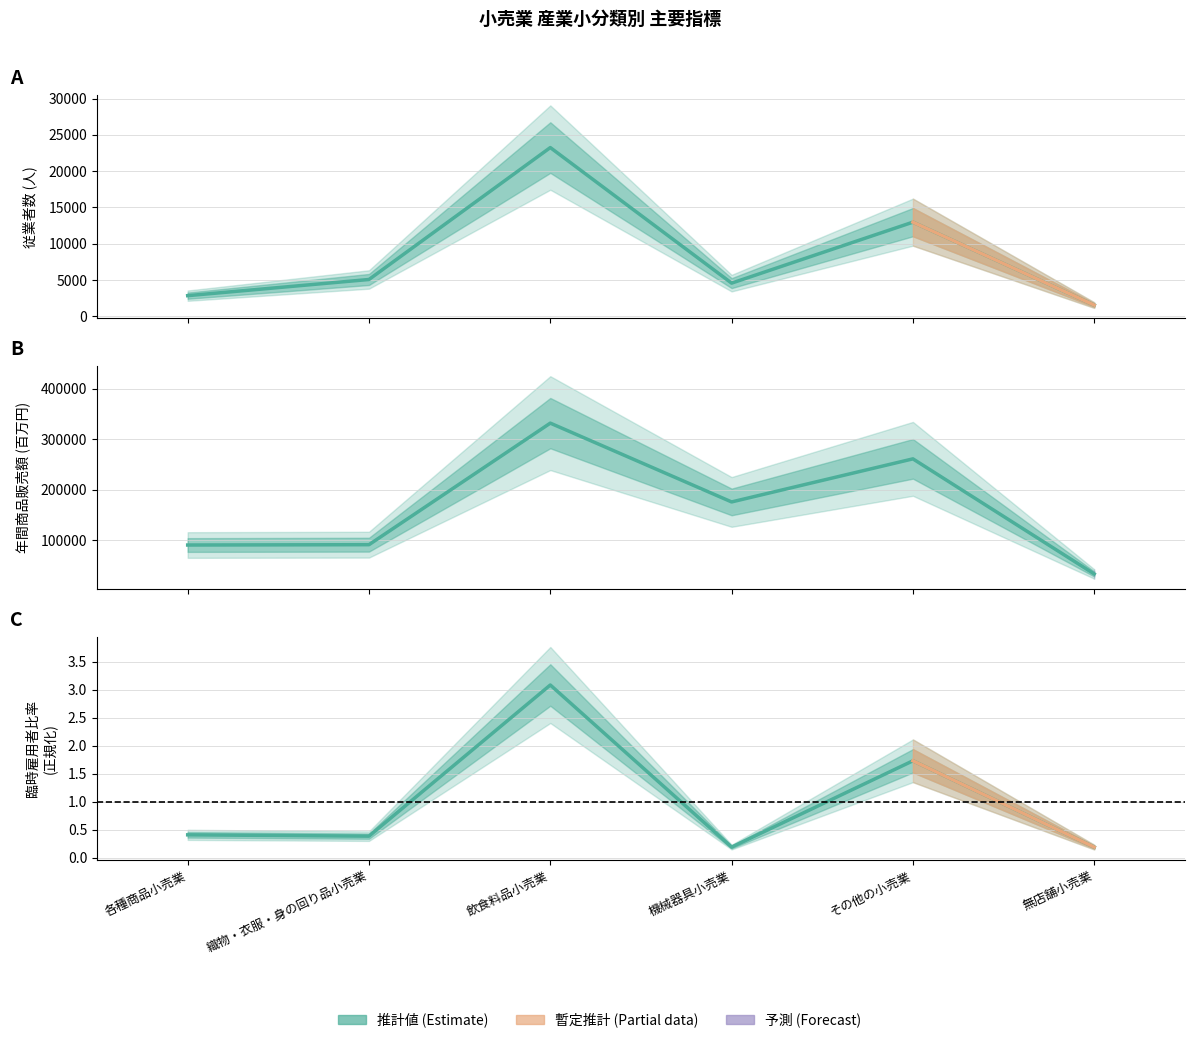

List the series in order of their peak value, lowest first.

臨時雇用者数, 従業者数, 年間商品販売額